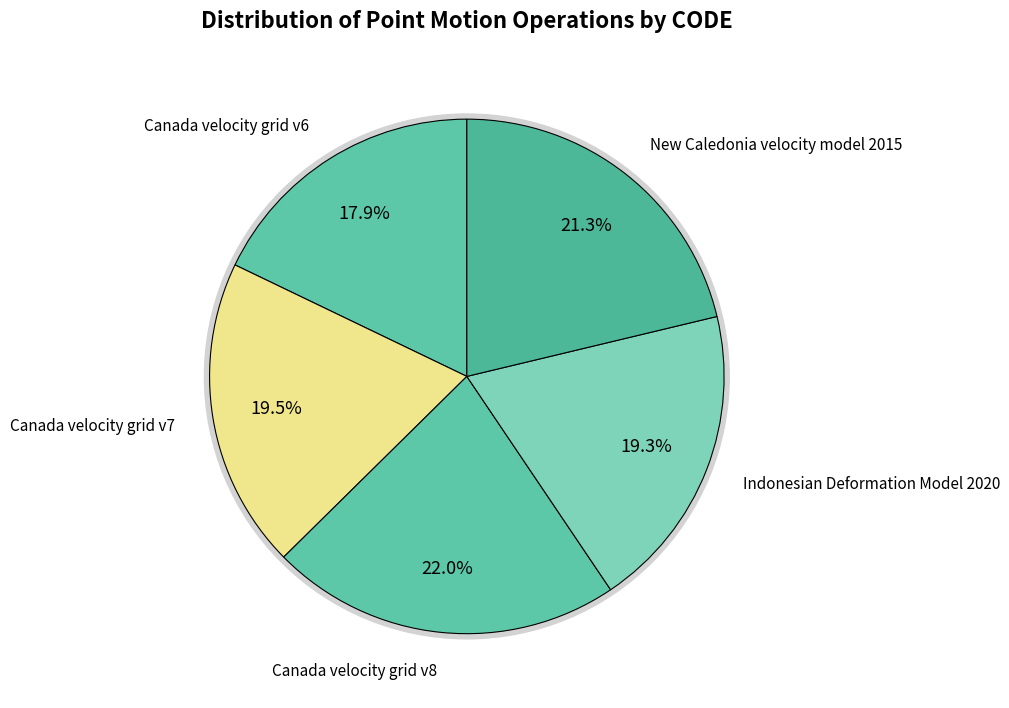

How many slices are in this pie chart?

5